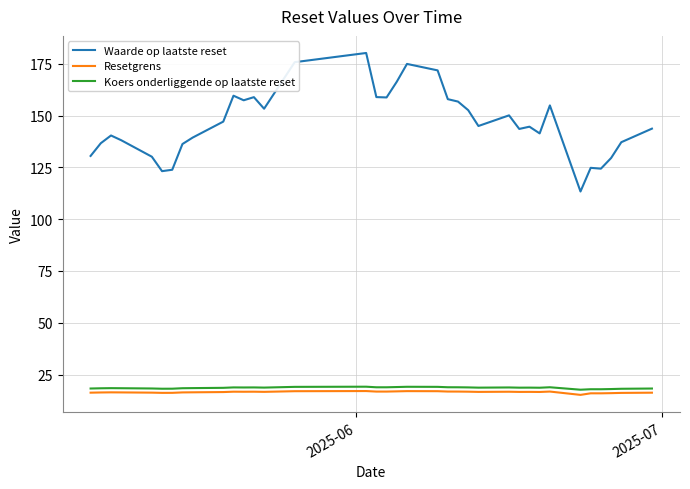

Which series has the largest total across all categories?

Waarde op laatste reset